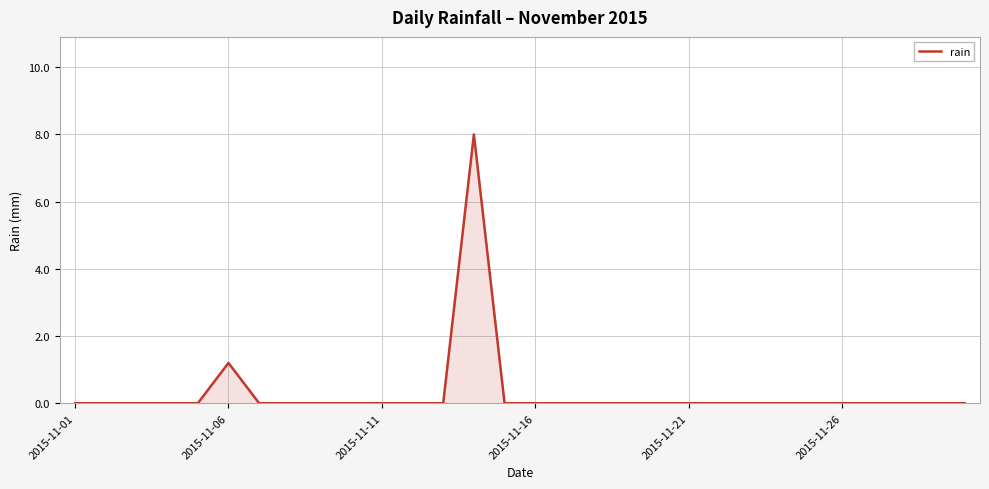

What is the maximum value shown in the chart?

8.0